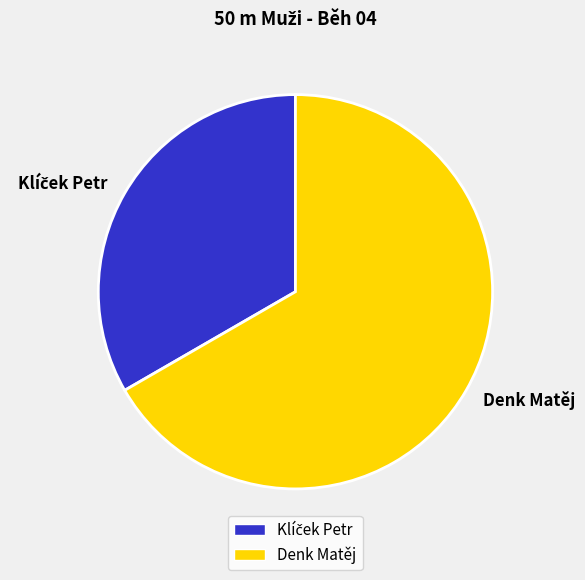

The Denk Matěj slice represents 80% of the pie. True or false?

False